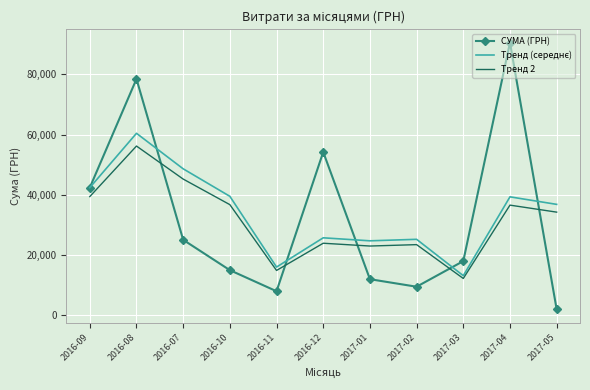

What is the total value across all series at 2017-02?

58214.5